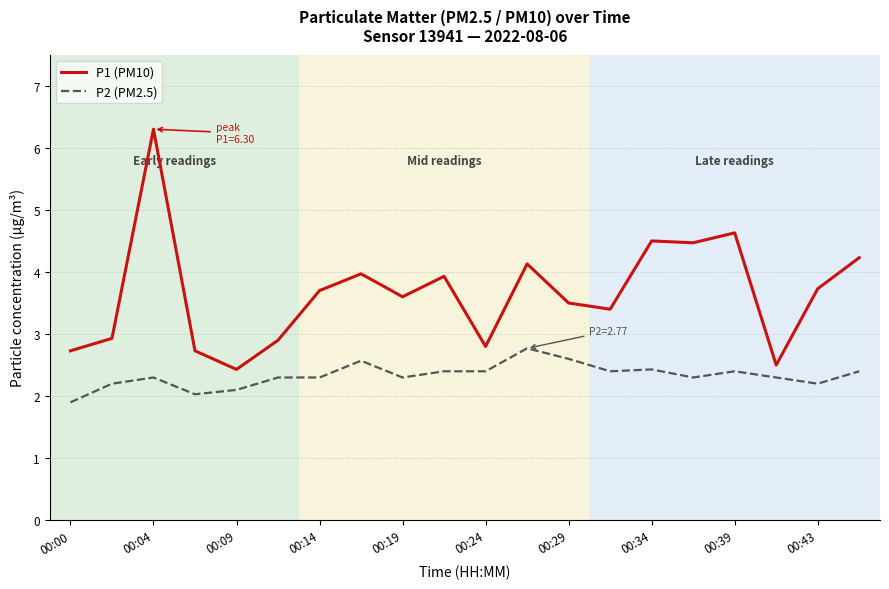

Which series has the widest spread of values?

P1 (PM10)